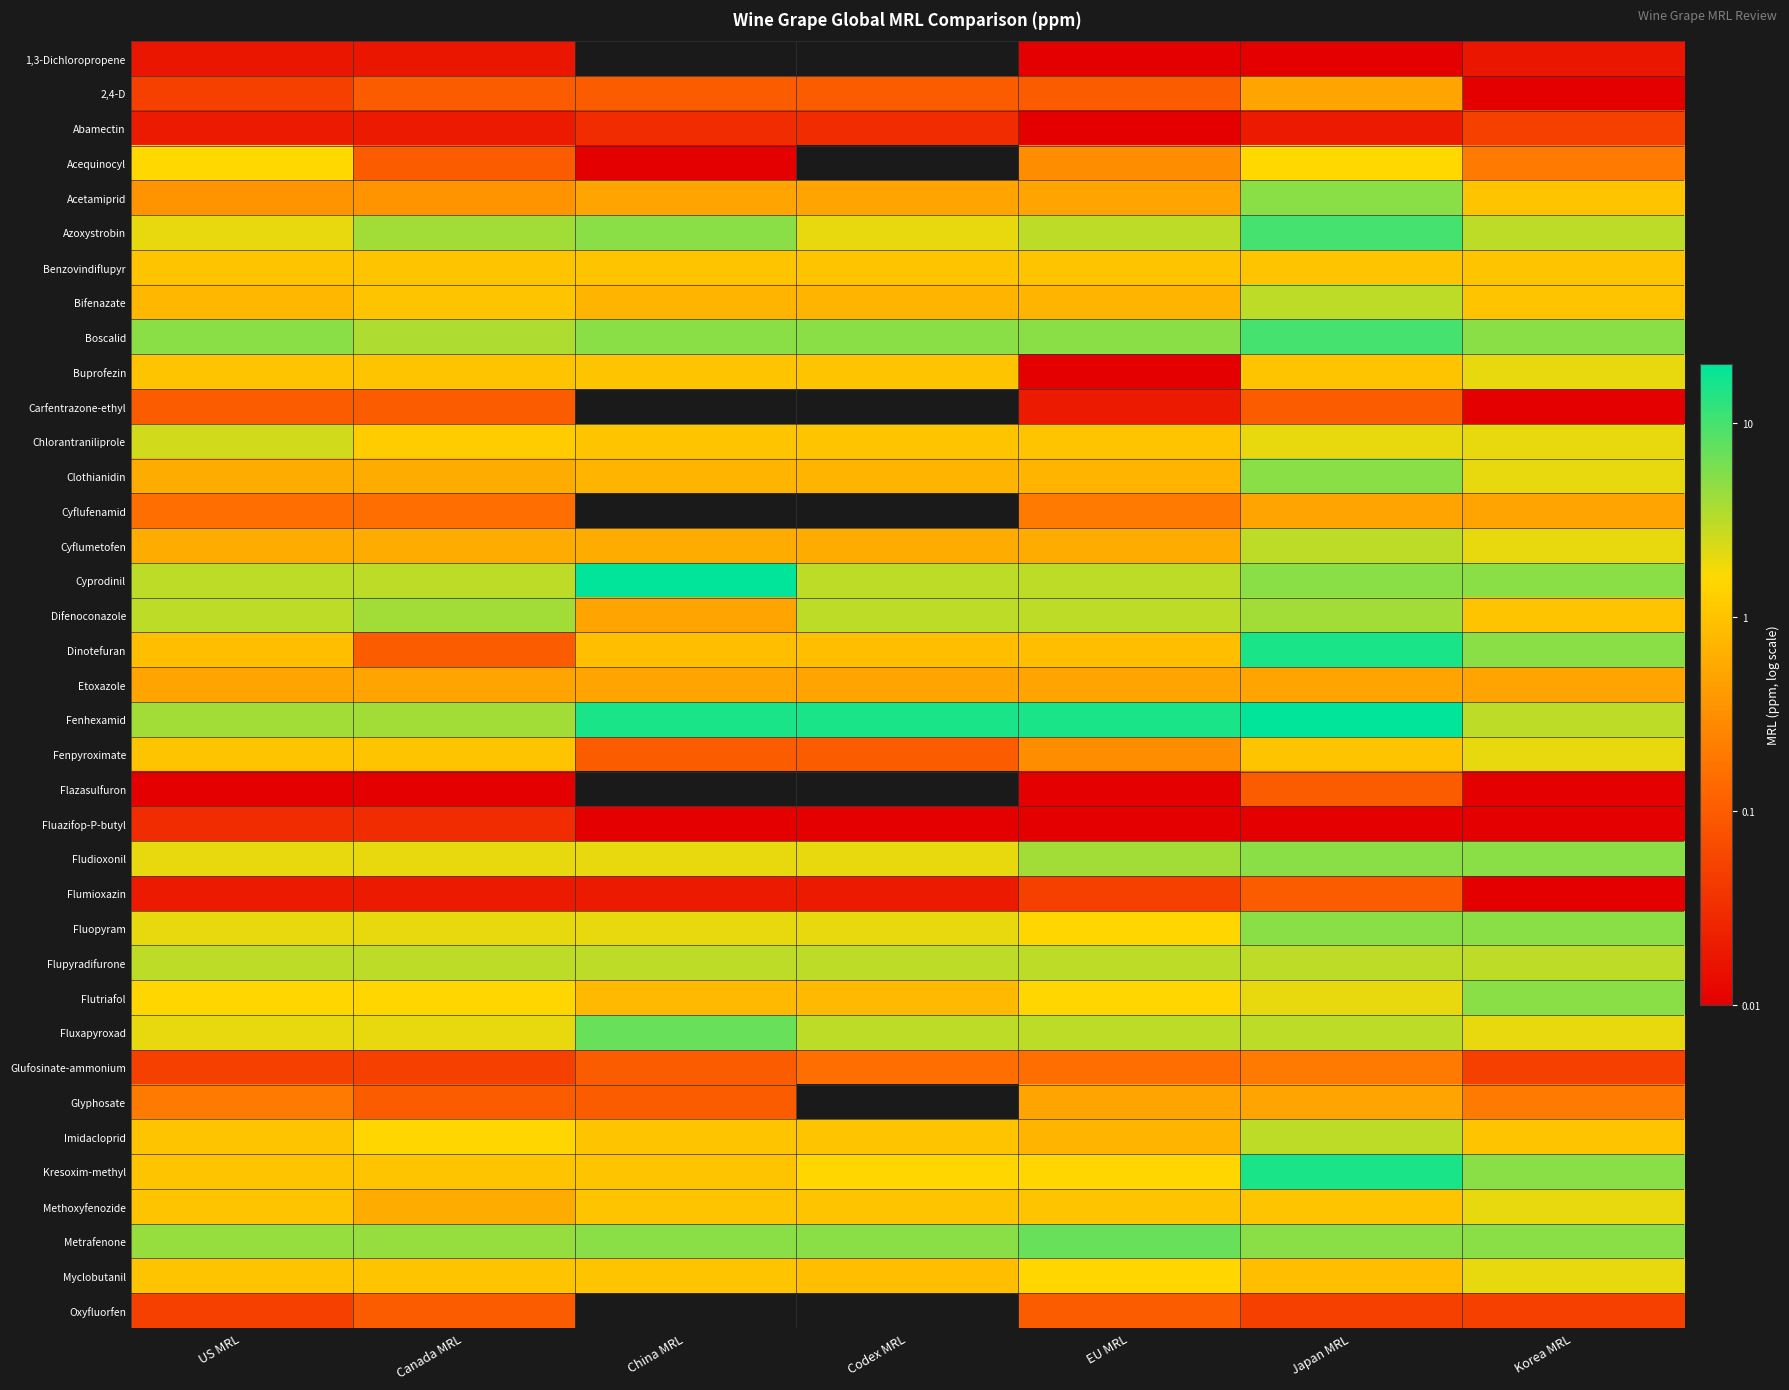

Is the value of Glyphosate at China MRL greater than the value of Fenpyroximate at China MRL?

No